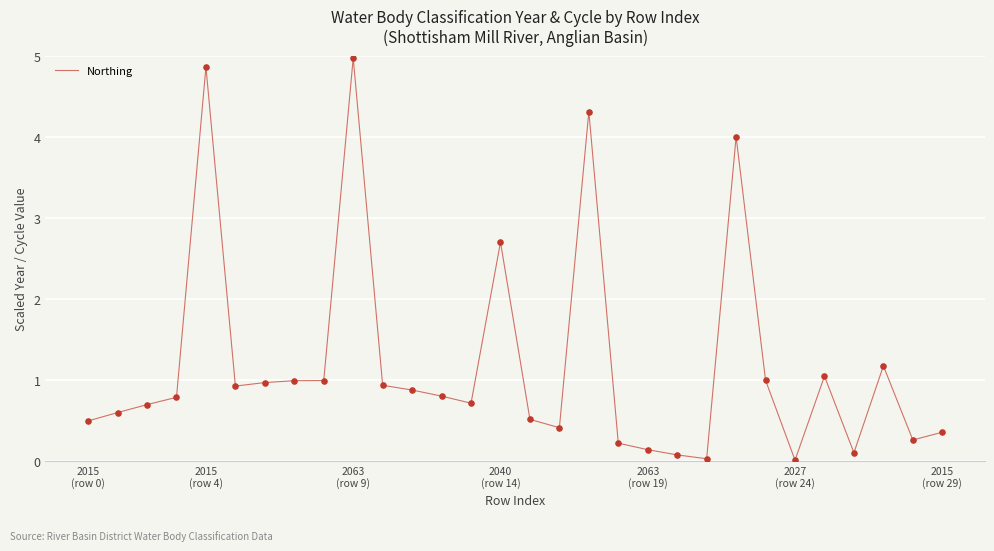

What is the maximum value shown in the chart?

5.0